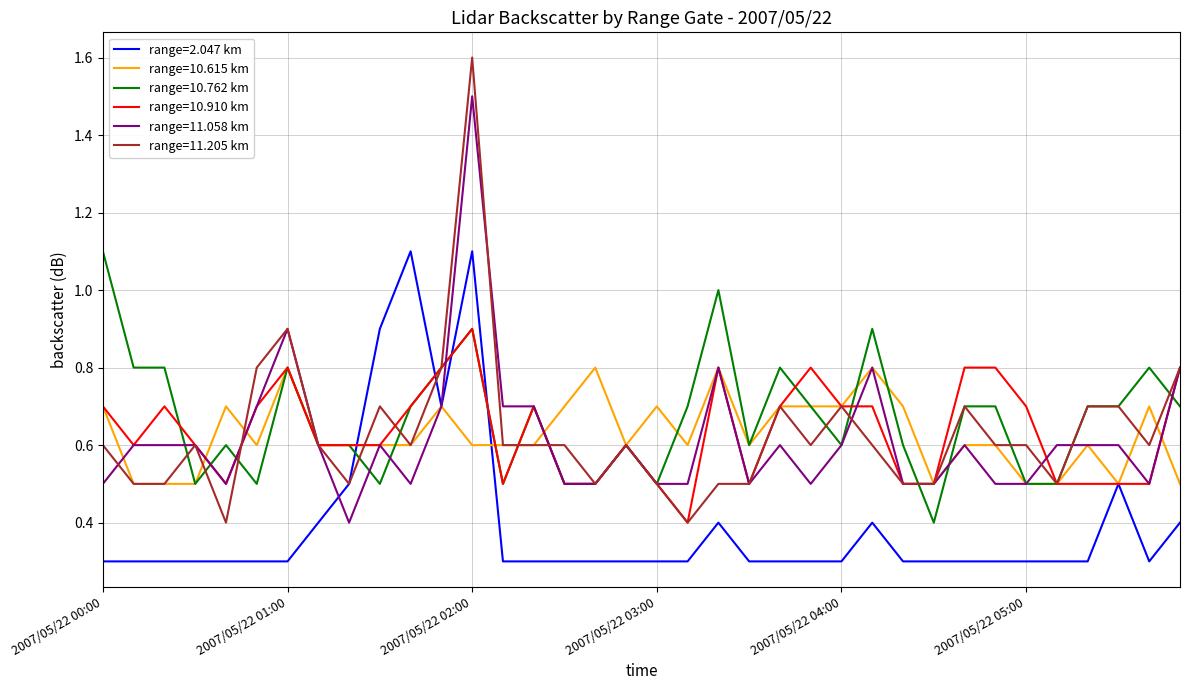

Which series has the widest spread of values?

range=11.205 km